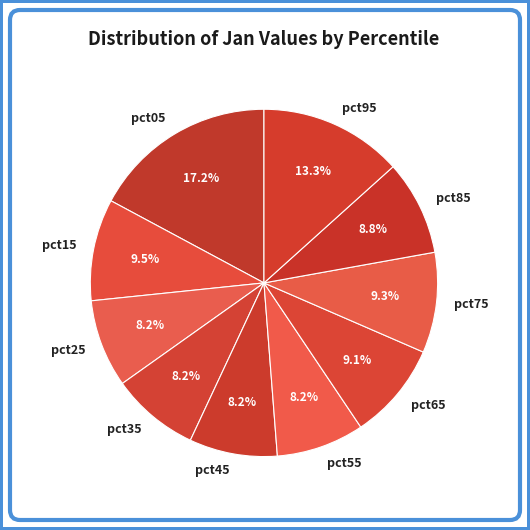

What is the largest slice in the pie chart?

pct05